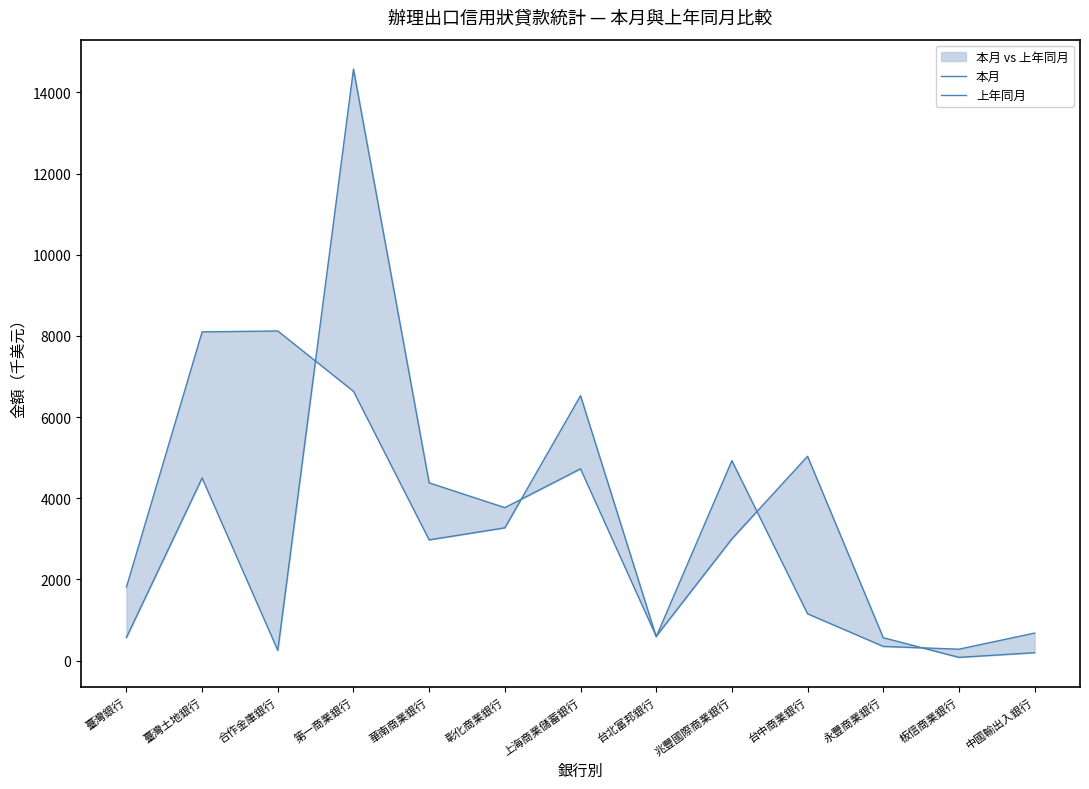

What is the value of the 上年同月 point at the 5th from the left?

2975